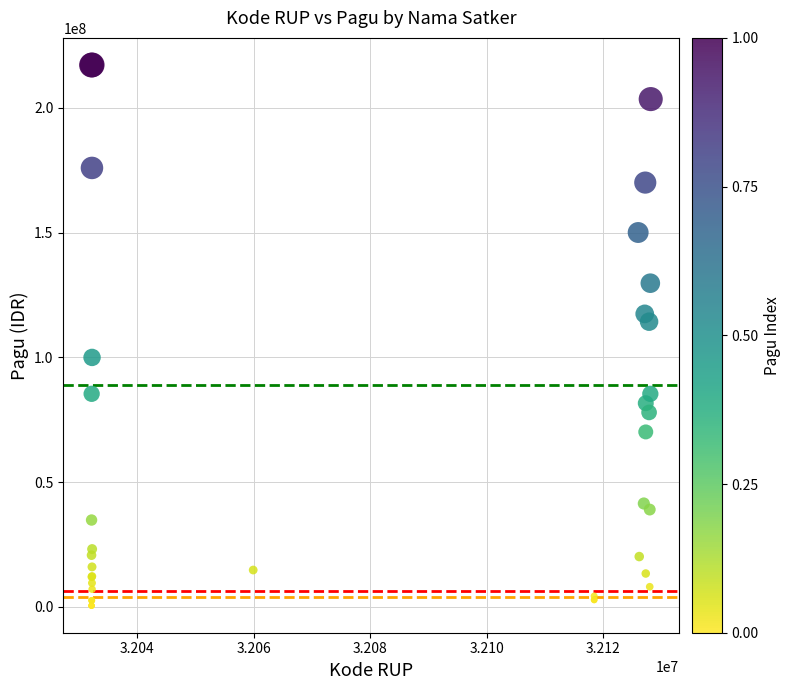

What Y value in the scatter plot is closest to 108830000?

114296000